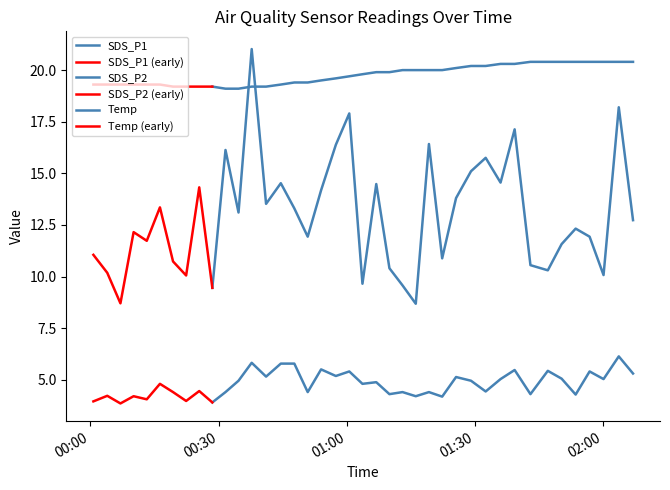

The SDS_P2 series shows 5.0 at 2022/06/08 01:50:20. True or false?

True